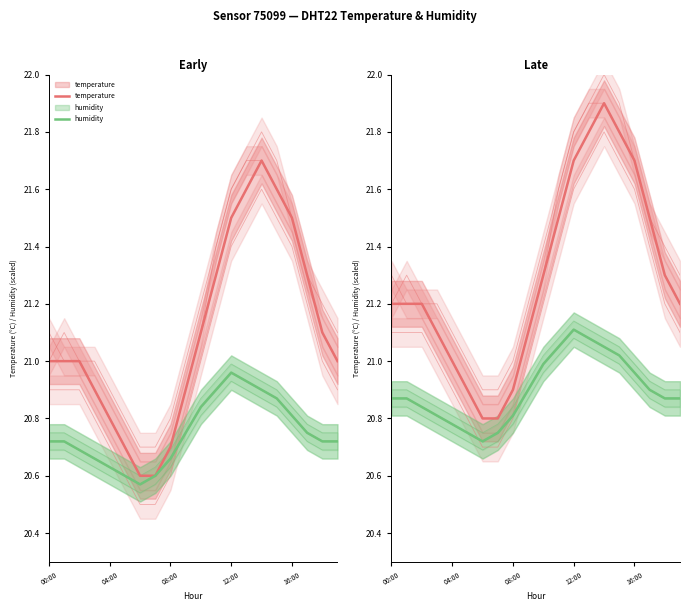

Rank the series by their maximum value, from lowest to highest.

humidity, temperature